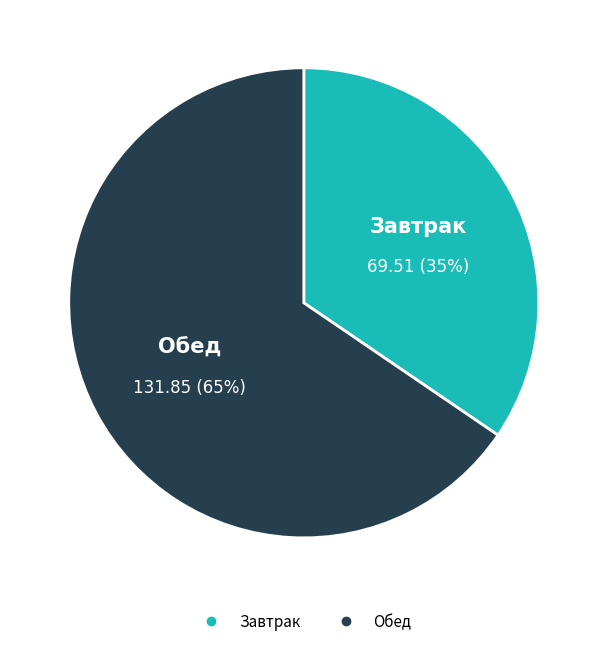

To the nearest percent, what is the average slice percentage?

50%